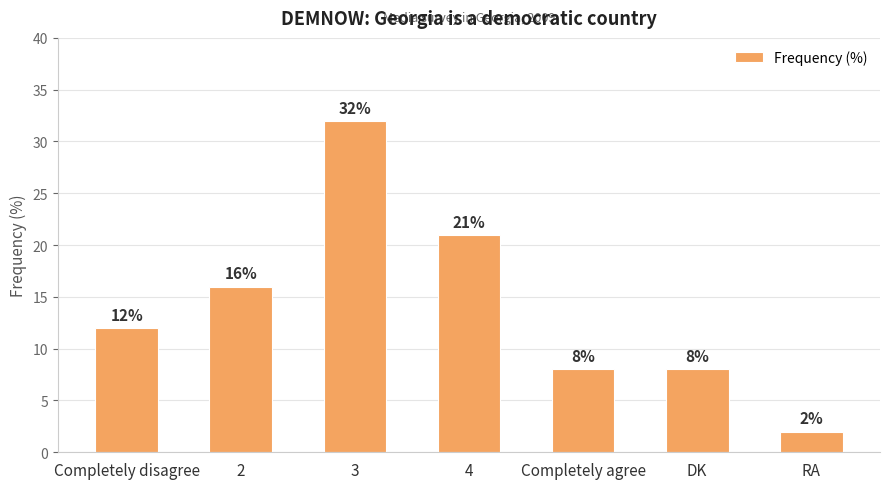

Does the chart contain stacked bars?

No